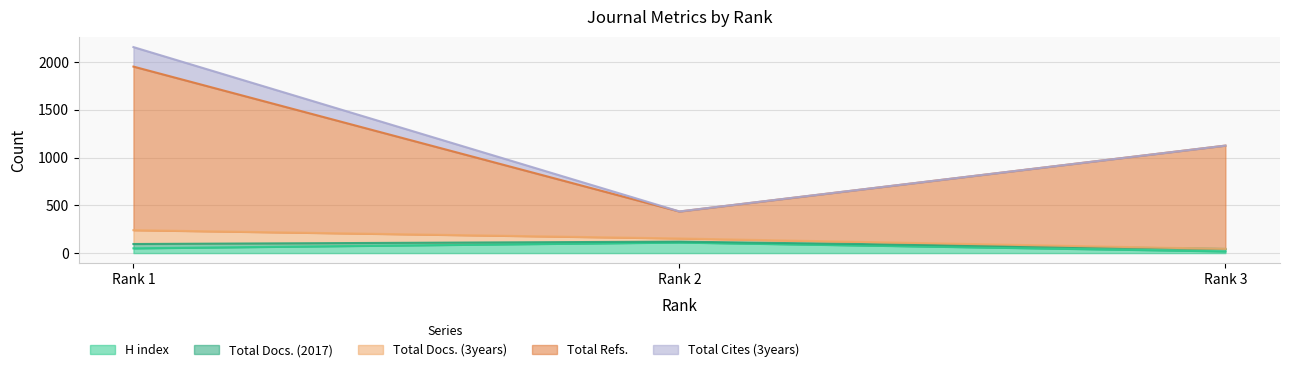

Which series has the largest total across all categories?

Total Refs.